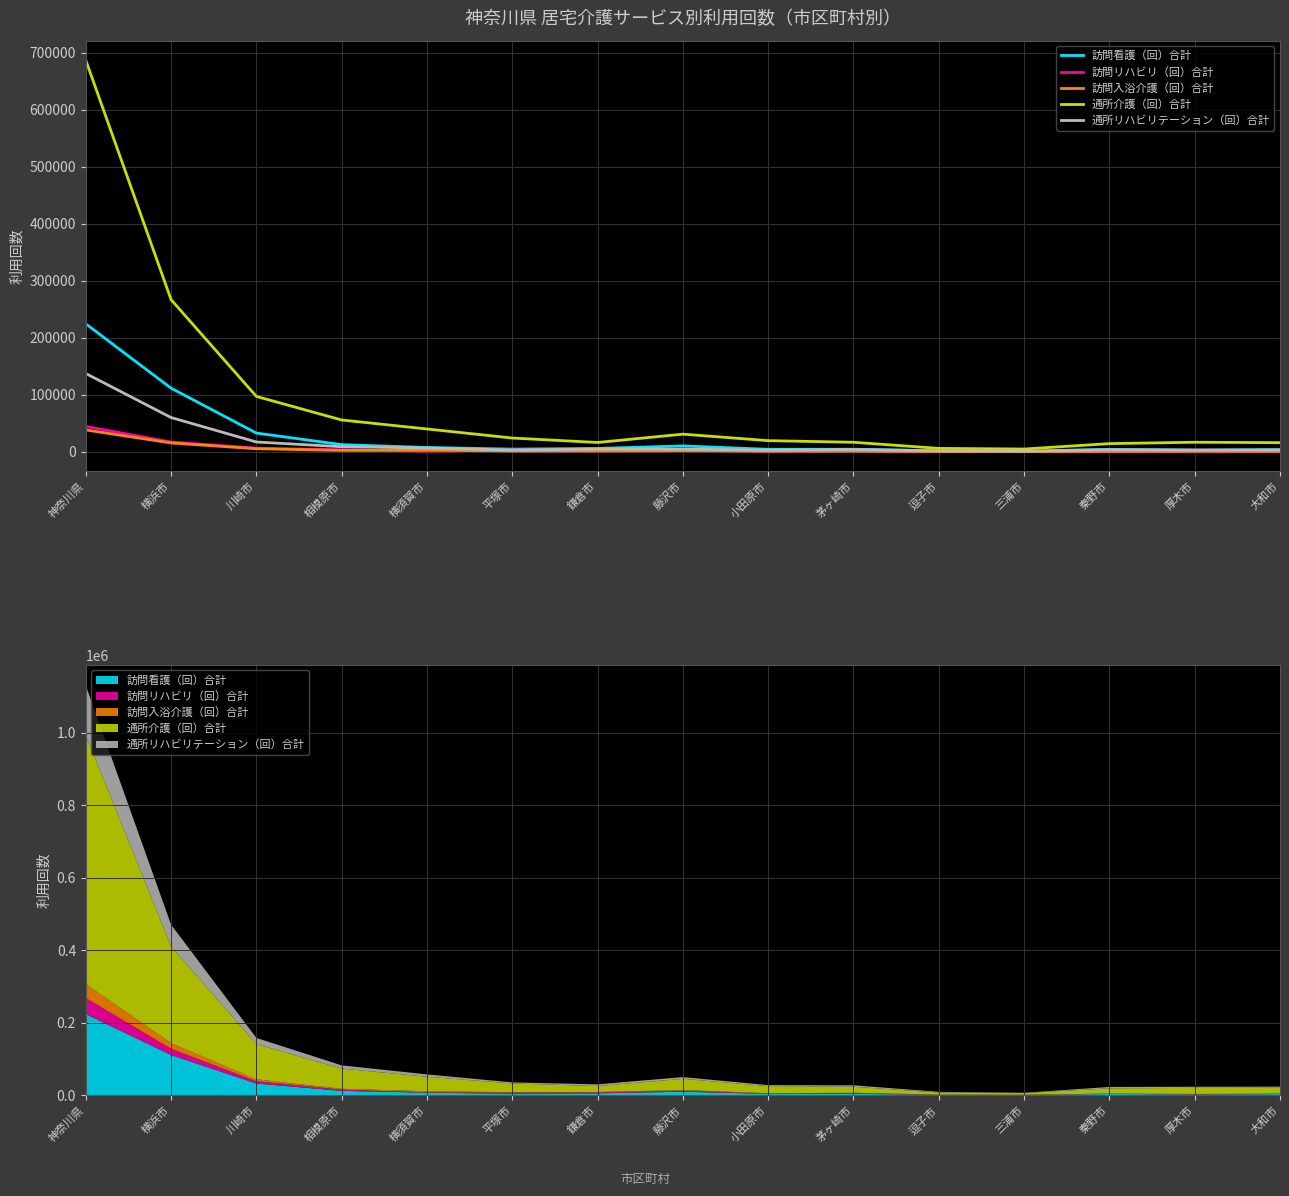

Which series has the largest total across all categories?

通所介護（回）合計